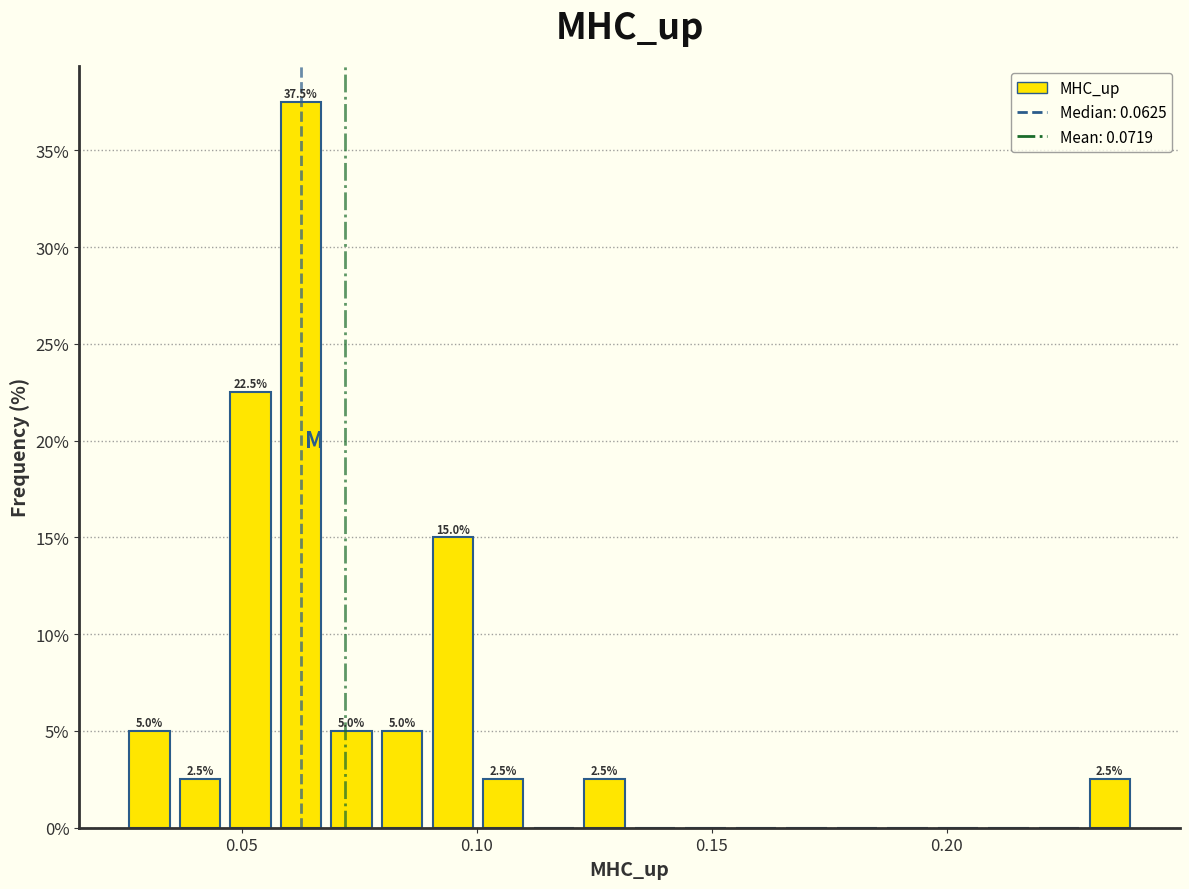

Around what value on the x-axis is the tallest bar? Give the approximate position of its centre, as read against the axis.

0.065